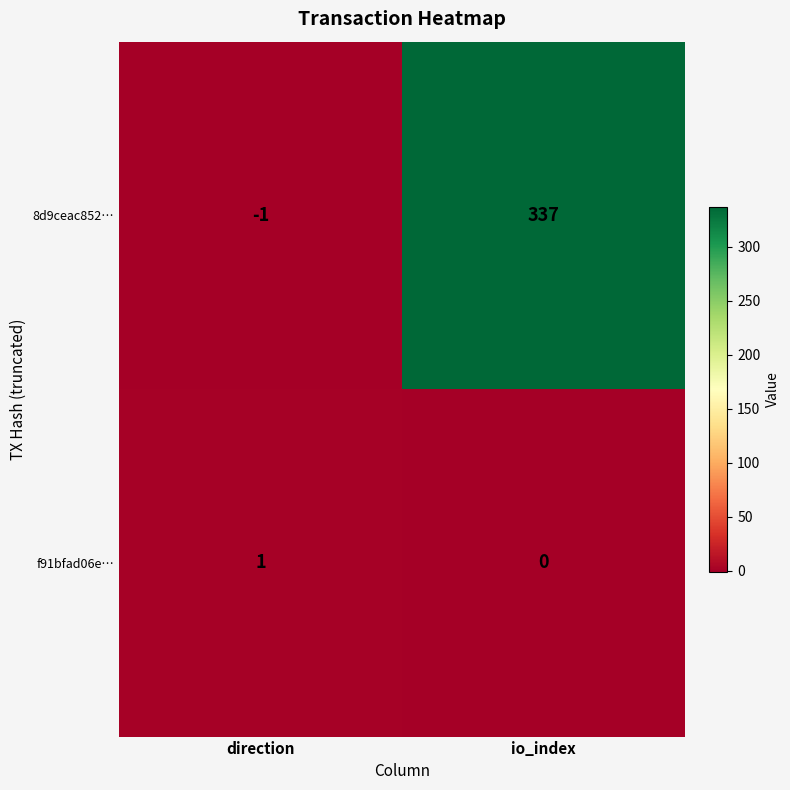

Reading left to right, list all the values displayed in this chart.

8d9ceac852…: direction=-1	io_index=337
f91bfad06e…: direction=1	io_index=0